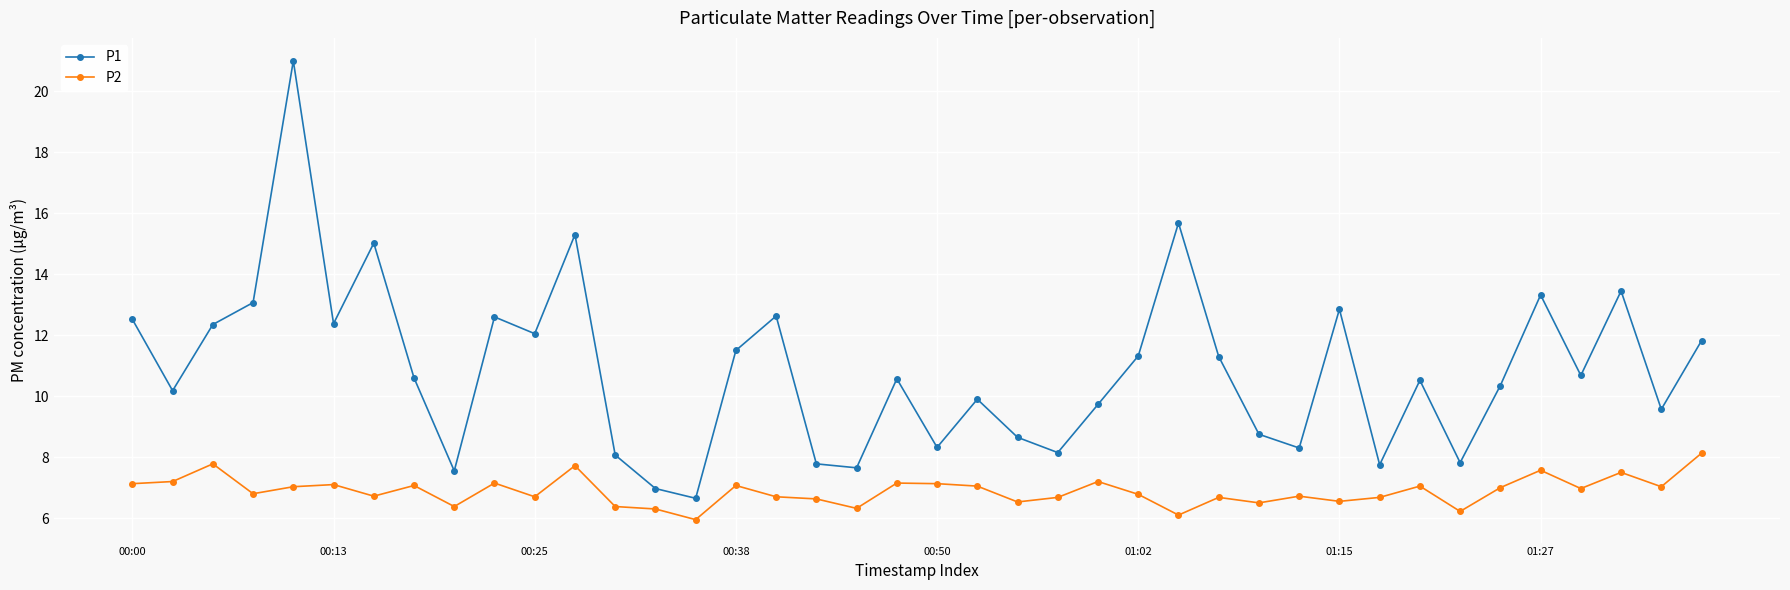

List the series in order of their overall mean, lowest first.

P2, P1